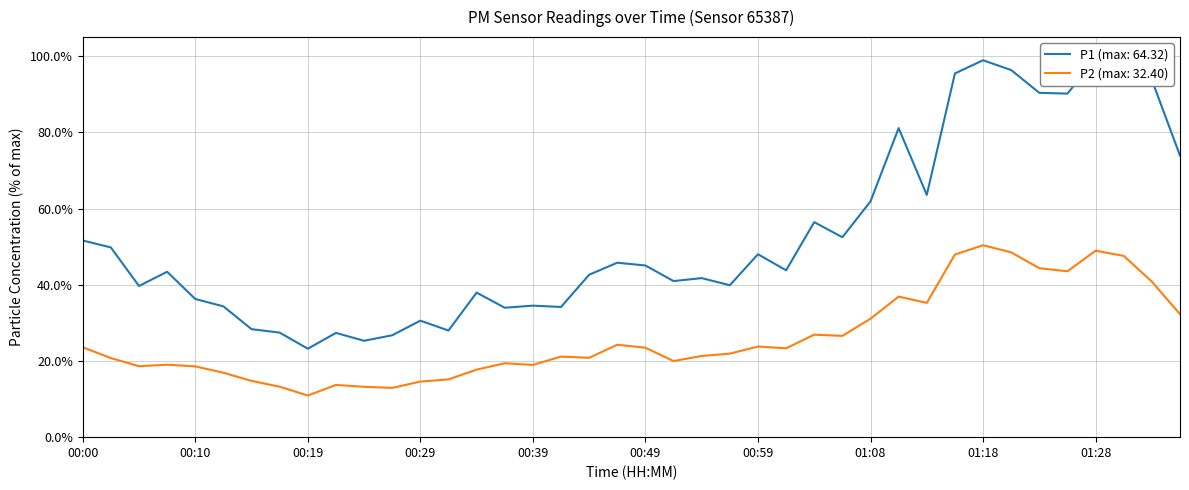

What is the sum of all P2 values?

10.4